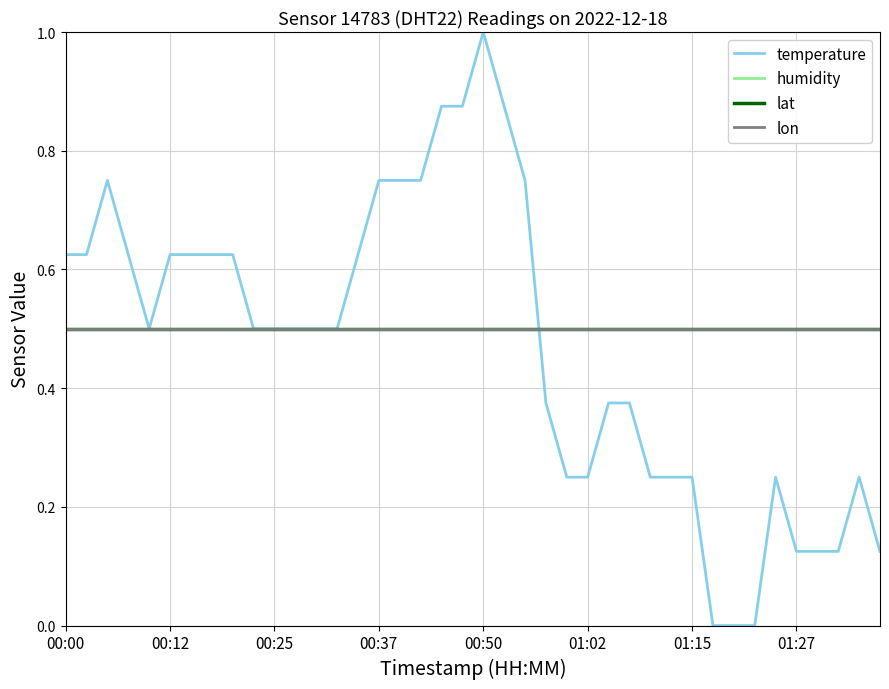

True or false: lat and humidity cross at least once.

False